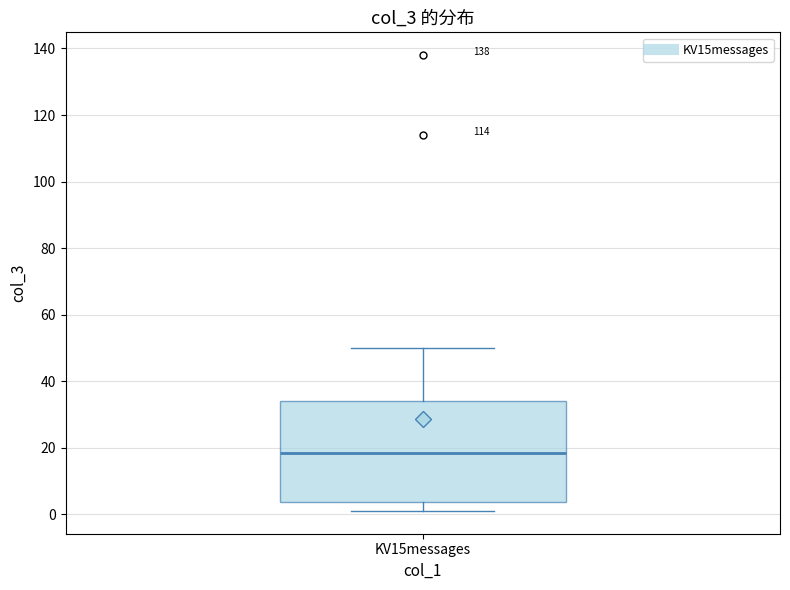

Read this box plot against the y-axis: the position of the median line, the range covered by the box, and the ends of both whiskers. The values are not printed on the chart, so give them approximately, as read against the axis.

median 18, box 4 to 34, whiskers 2 to 50